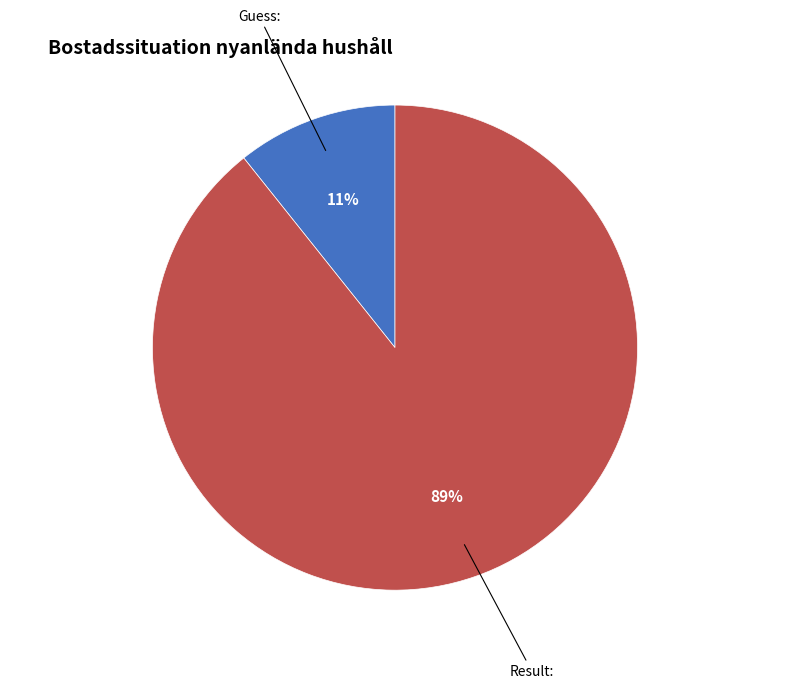

To the nearest percent, what is the average slice percentage?

50%